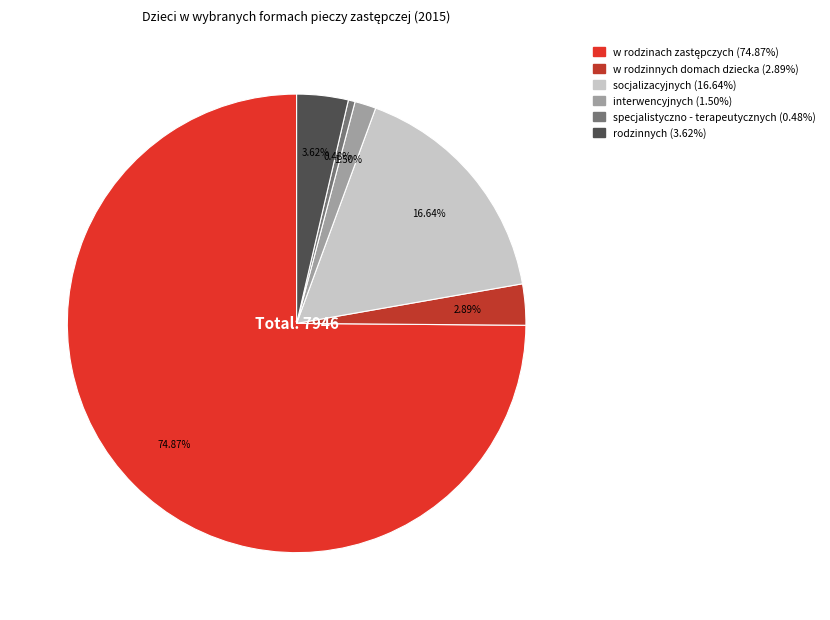

Count the number of slices in the pie.

6